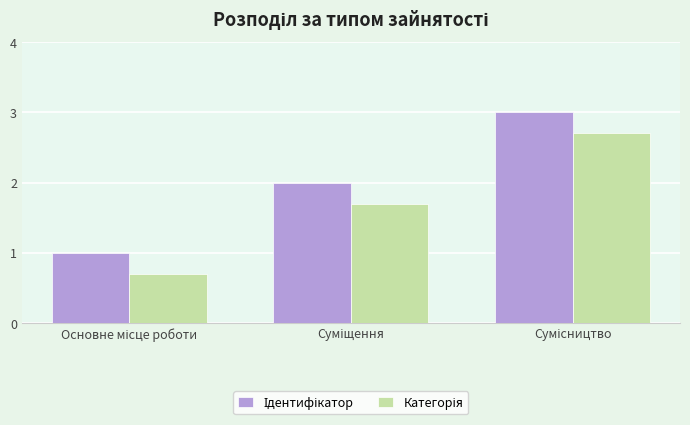

What is the greatest value displayed?

3.0